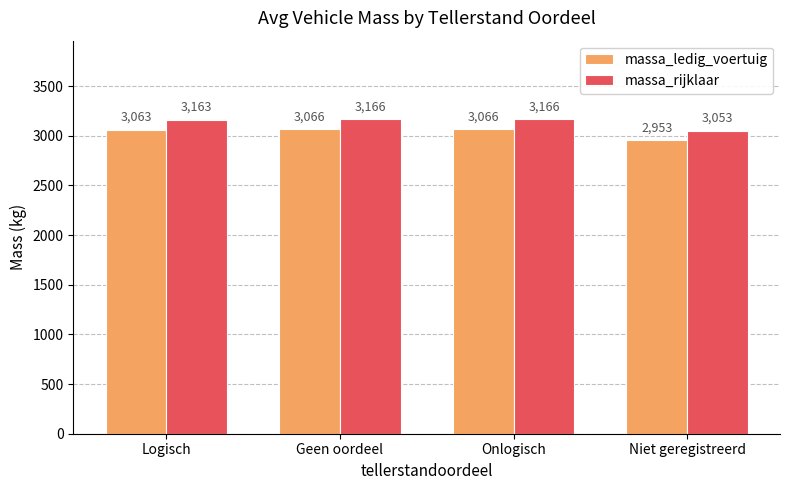

How many bars are there in total?

8